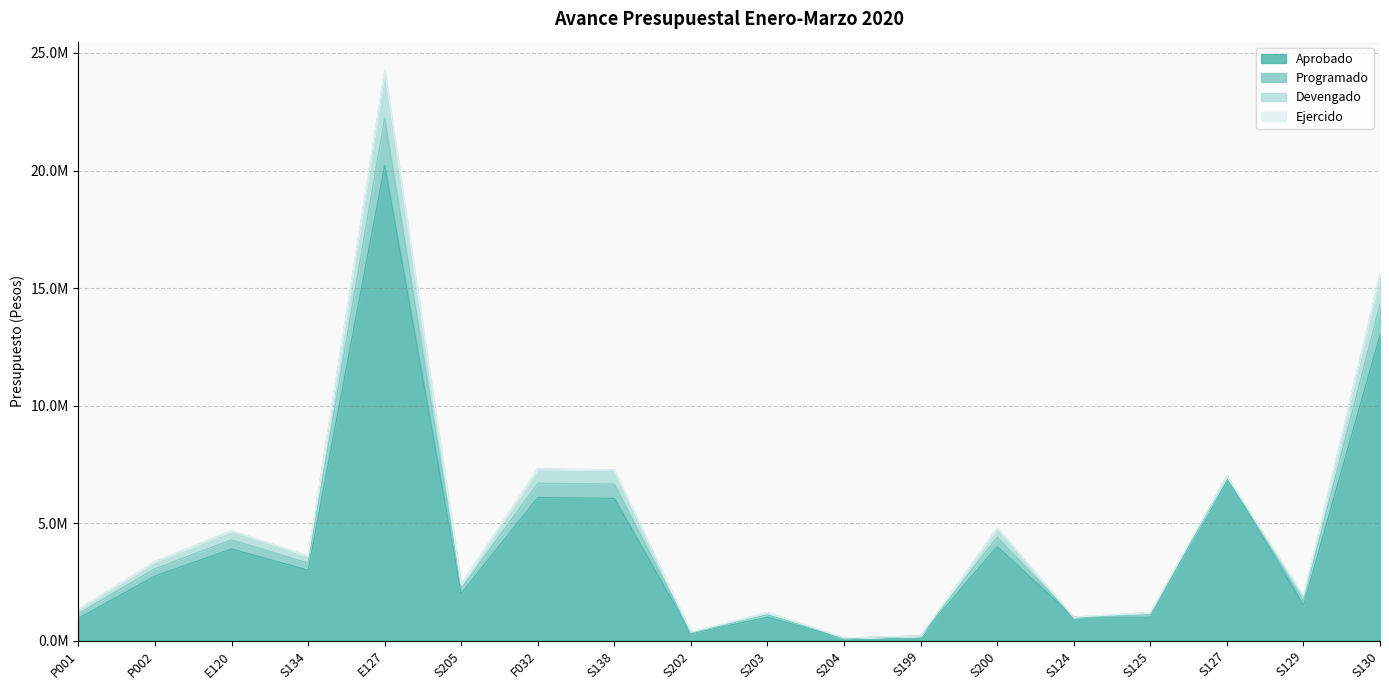

Is the value of Ejercido at S200 greater than the value of Aprobado at S138?

No